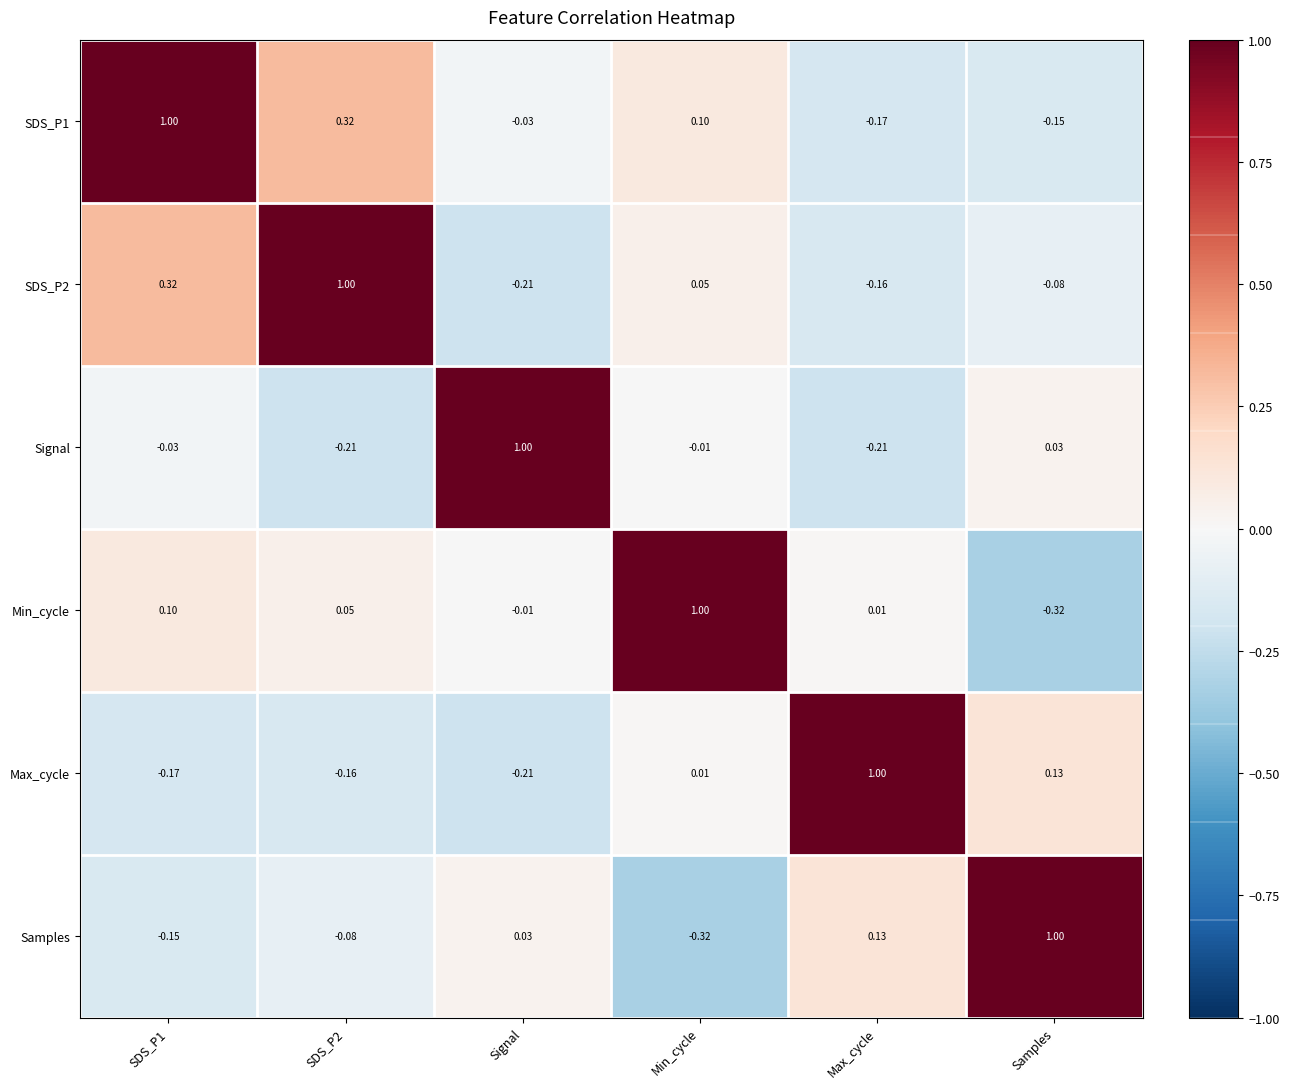

At which label does Min_cycle reach its minimum?

Samples